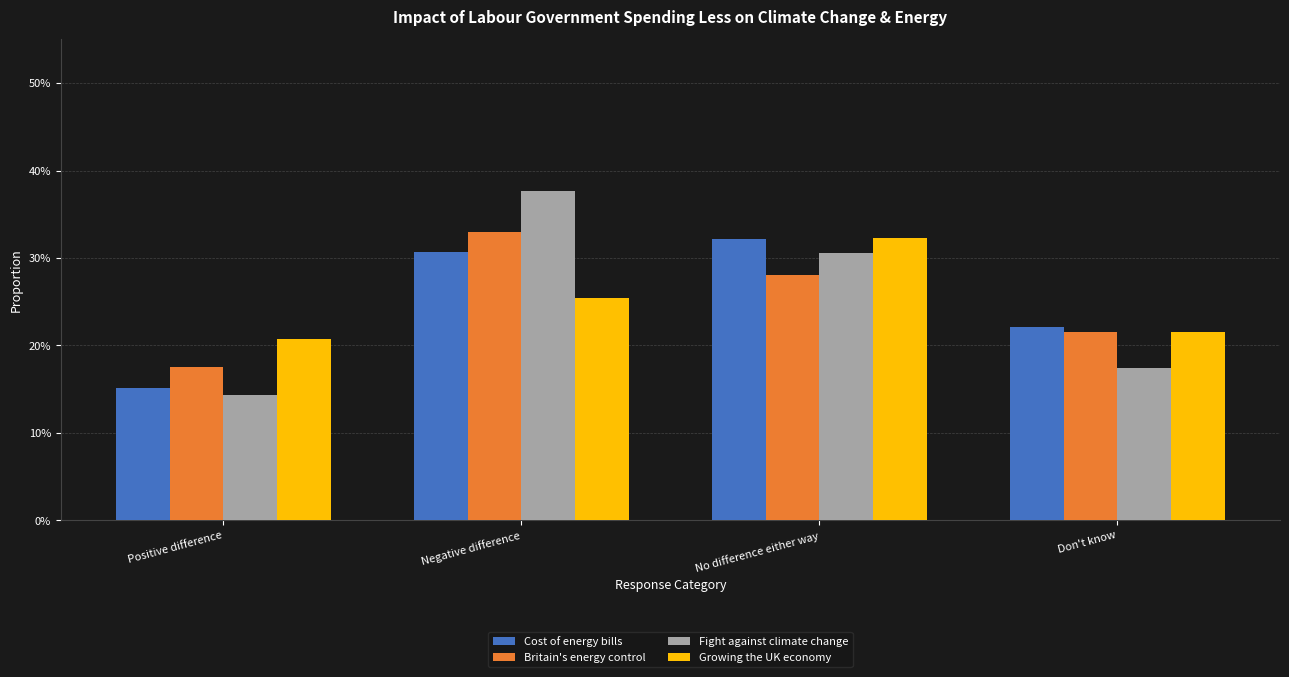

What are all the series names shown in the legend?

Cost of energy bills, Britain's energy control, Fight against climate change, Growing the UK economy